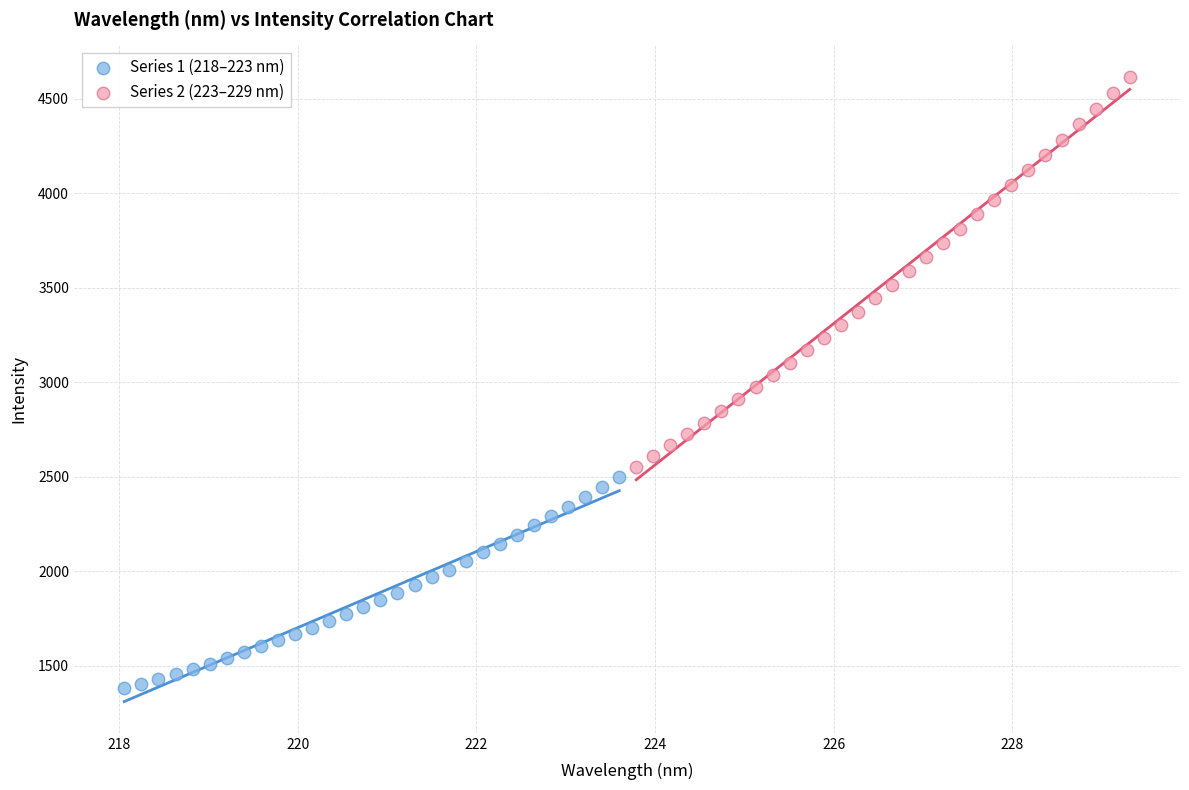

Which series has the largest Y range (max minus min)?

Series 2 (223–229 nm)